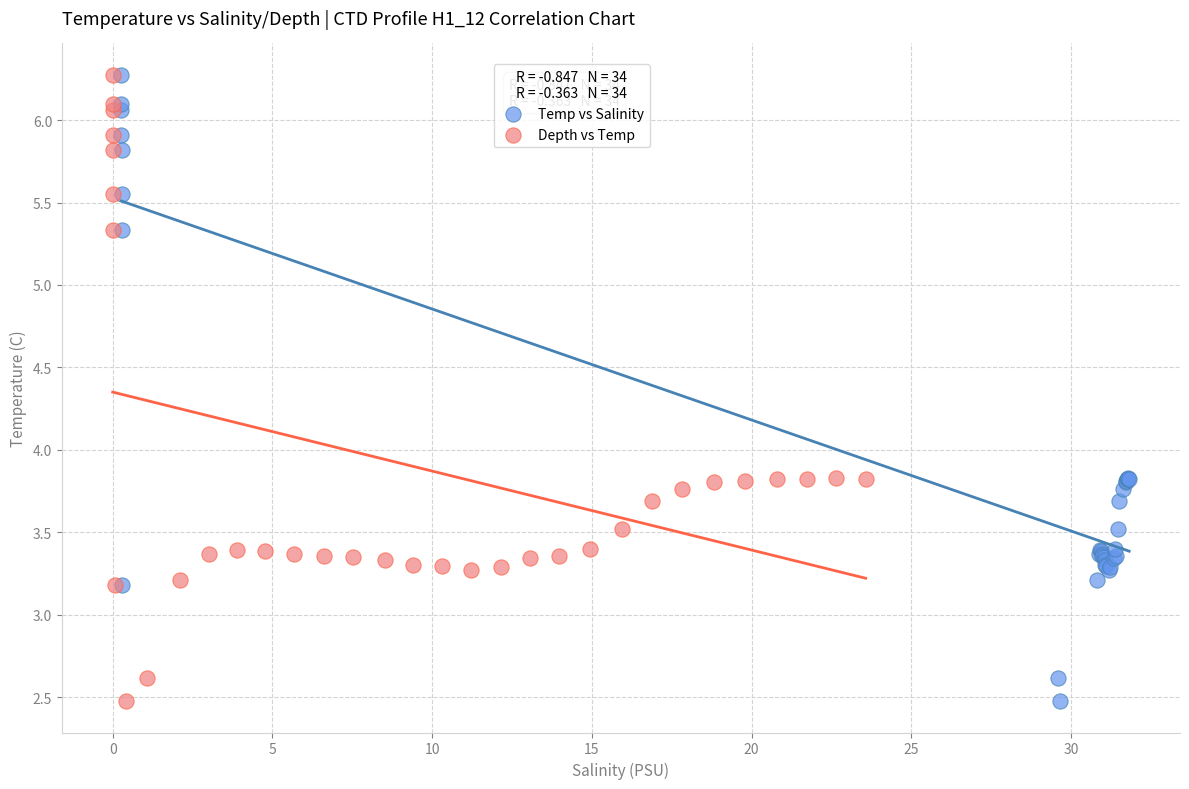

What are all the series names shown in the legend?

Temp vs Salinity, Depth vs Temp